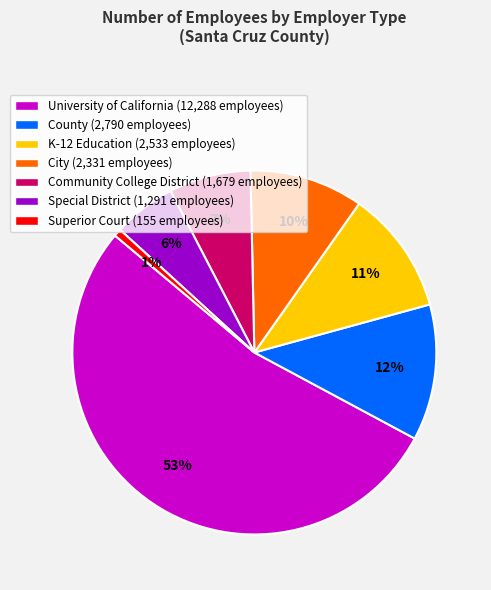

To the nearest percent, what is the difference between the Community College District and University of California slice percentages?

46%